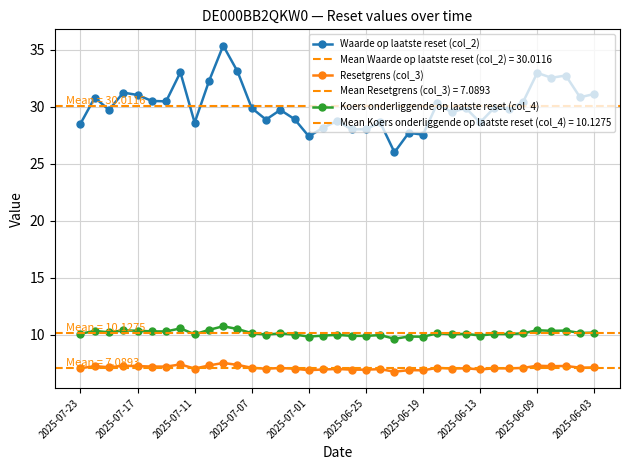

What is the sum of the Waarde op laatste reset (col_2) values at 15 and 10?

64.2